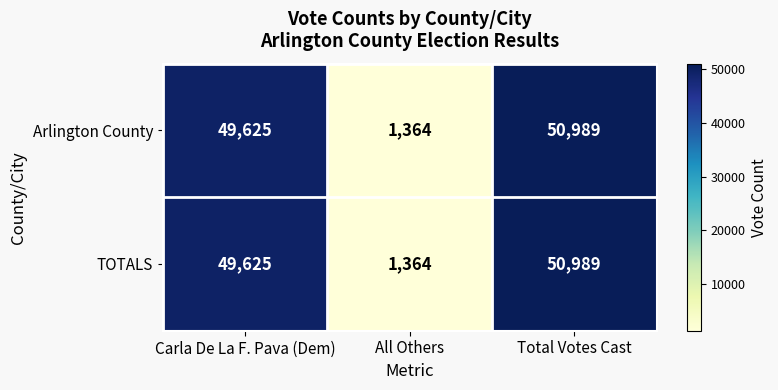

Reading left to right, what are all the values shown in this chart?

Arlington County: Carla De La F. Pava (Dem)=49625	All Others=1364	Total Votes Cast=50989
TOTALS: Carla De La F. Pava (Dem)=49625	All Others=1364	Total Votes Cast=50989